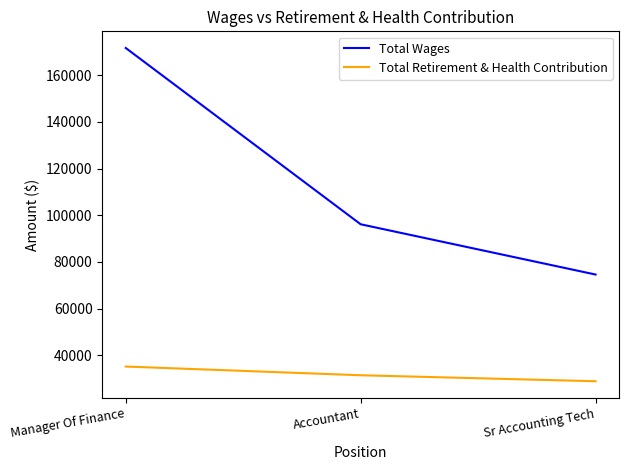

What are all the series names shown in the legend?

Total Wages, Total Retirement & Health Contribution